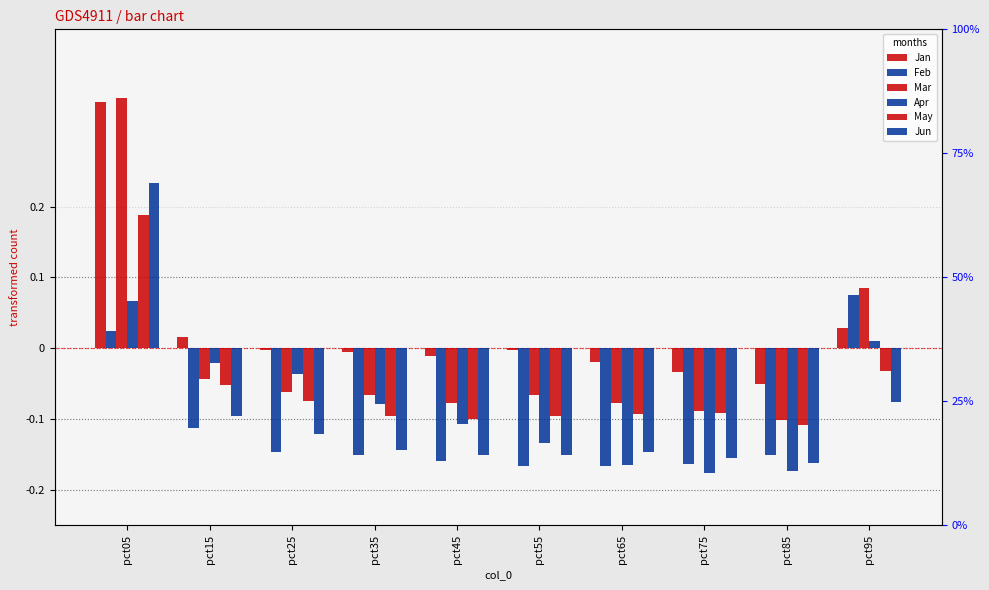

The value of Feb at pct45 is -0.2. True or false?

True